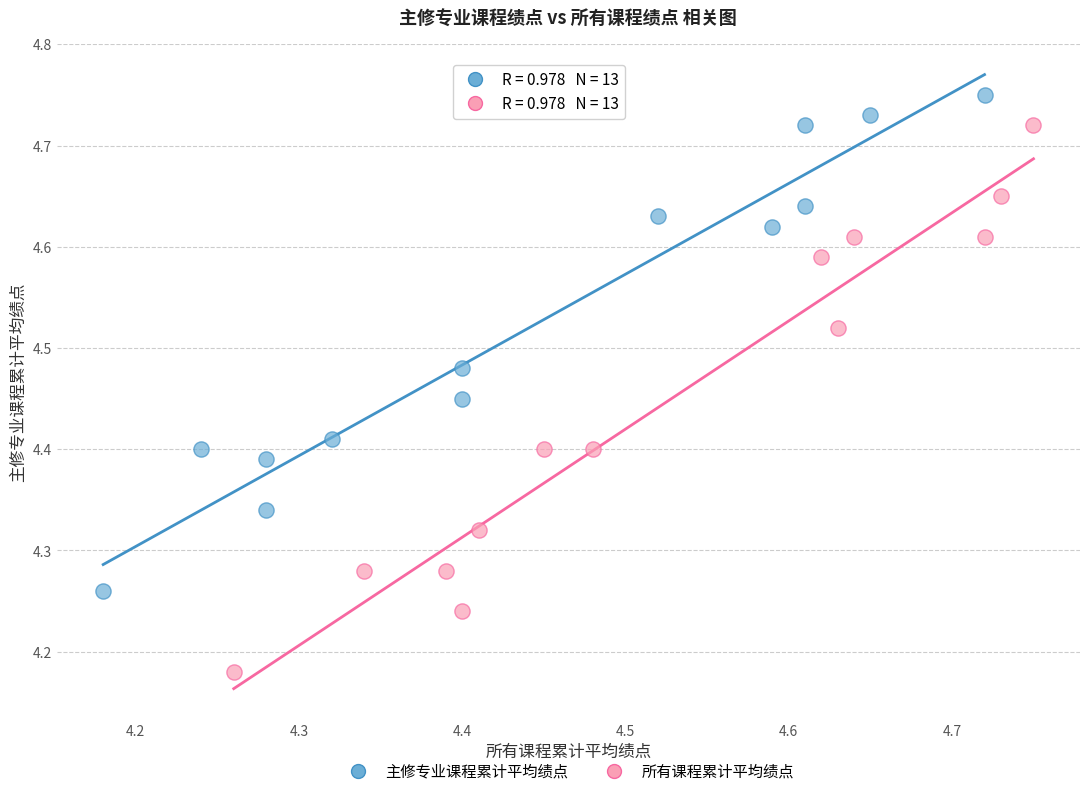

Which series reaches the minimum Y coordinate?

所有课程累计平均绩点